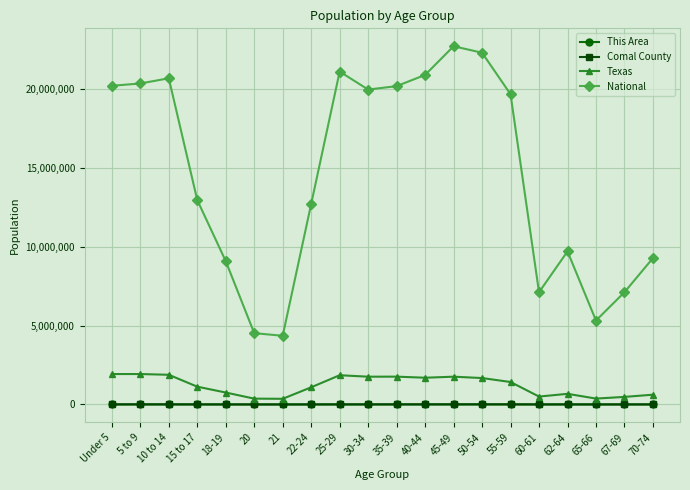

What is the greatest value displayed?

22708591